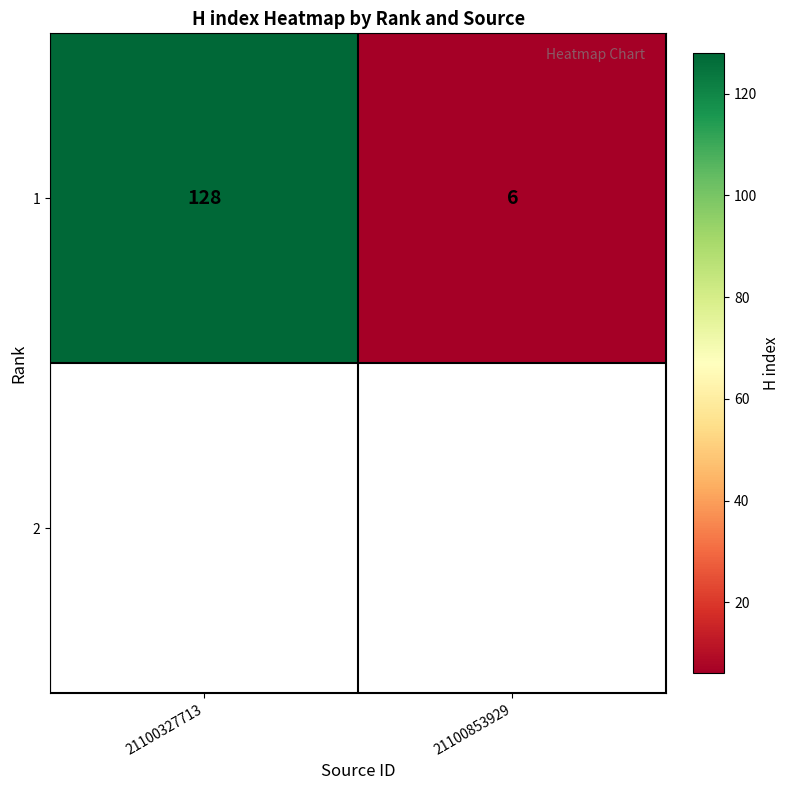

True or false: the data shows 6 at 21100853929.

True